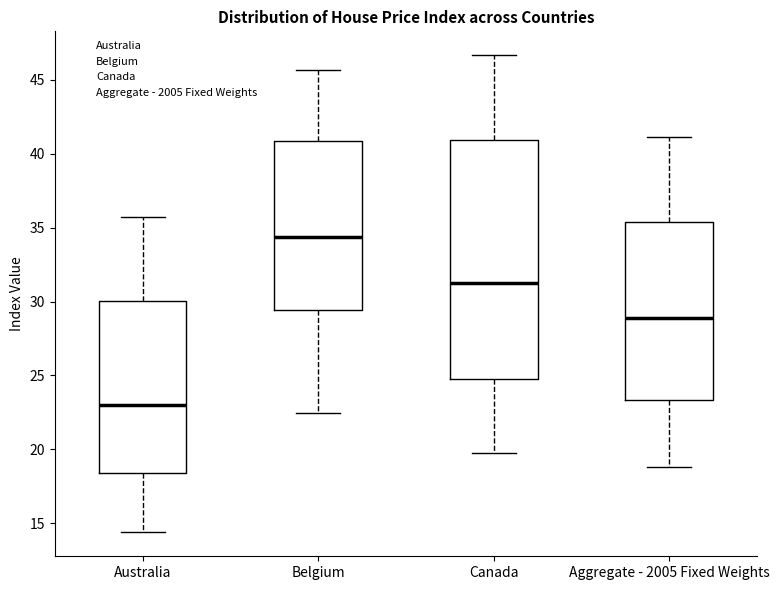

Reading left to right, read every box against the y-axis: the position of its median line, the range the box covers, and the ends of its whiskers. The values are not printed on the chart, so give them approximately, as read against the axis.

Australia: median 23.0, box 18.5 to 30.0, whiskers 14.5 to 35.5
Belgium: median 34.5, box 29.5 to 41.0, whiskers 22.5 to 45.5
Canada: median 31.0, box 24.5 to 41.0, whiskers 19.5 to 46.5
Aggregate - 2005 Fixed Weights: median 29.0, box 23.5 to 35.5, whiskers 19.0 to 41.0